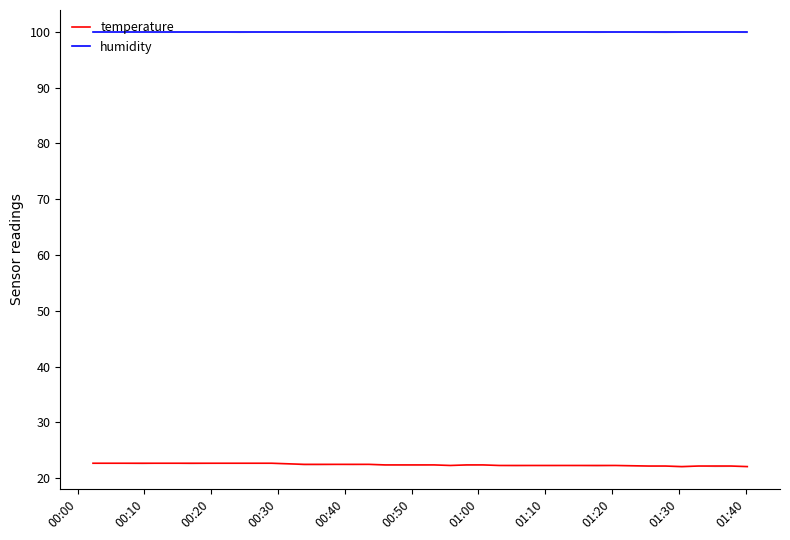

What are all the series names shown in the legend?

temperature, humidity